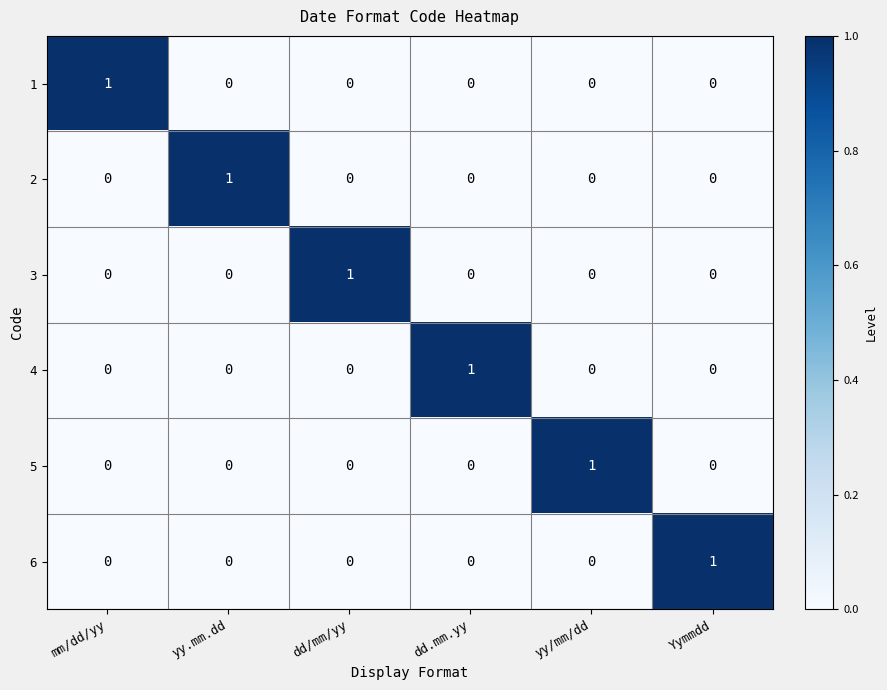

True or false: 2 has a value of 1 at yy/mm/dd.

False